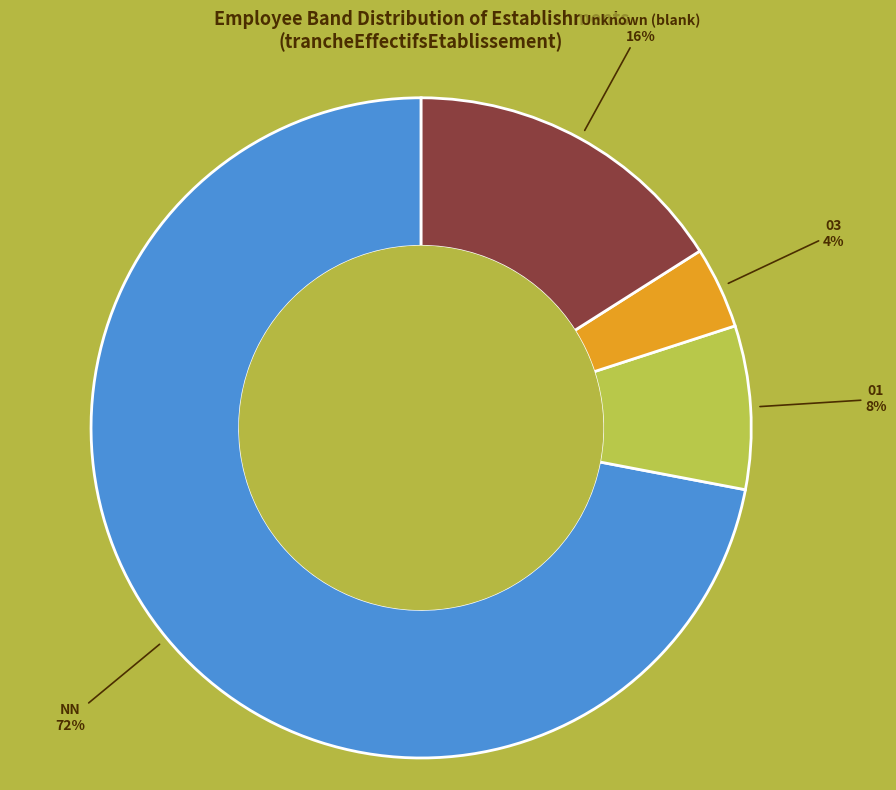

Is there any slice that represents more than half of the pie?

Yes